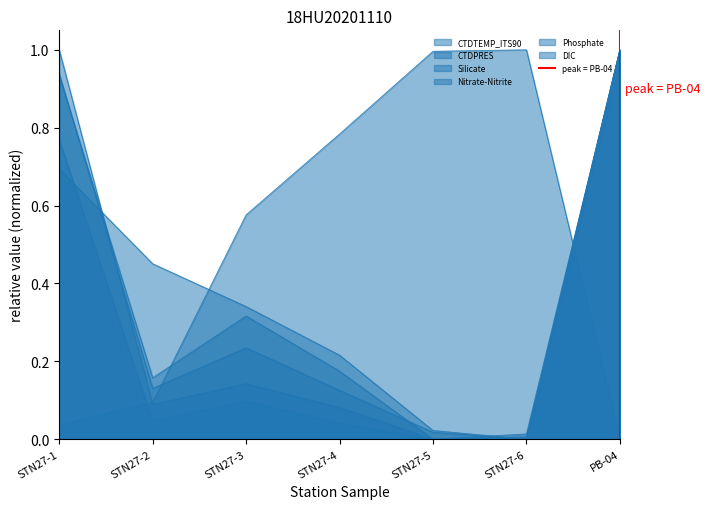

What is the sum of the values at STN27-2 and STN27-1?

1